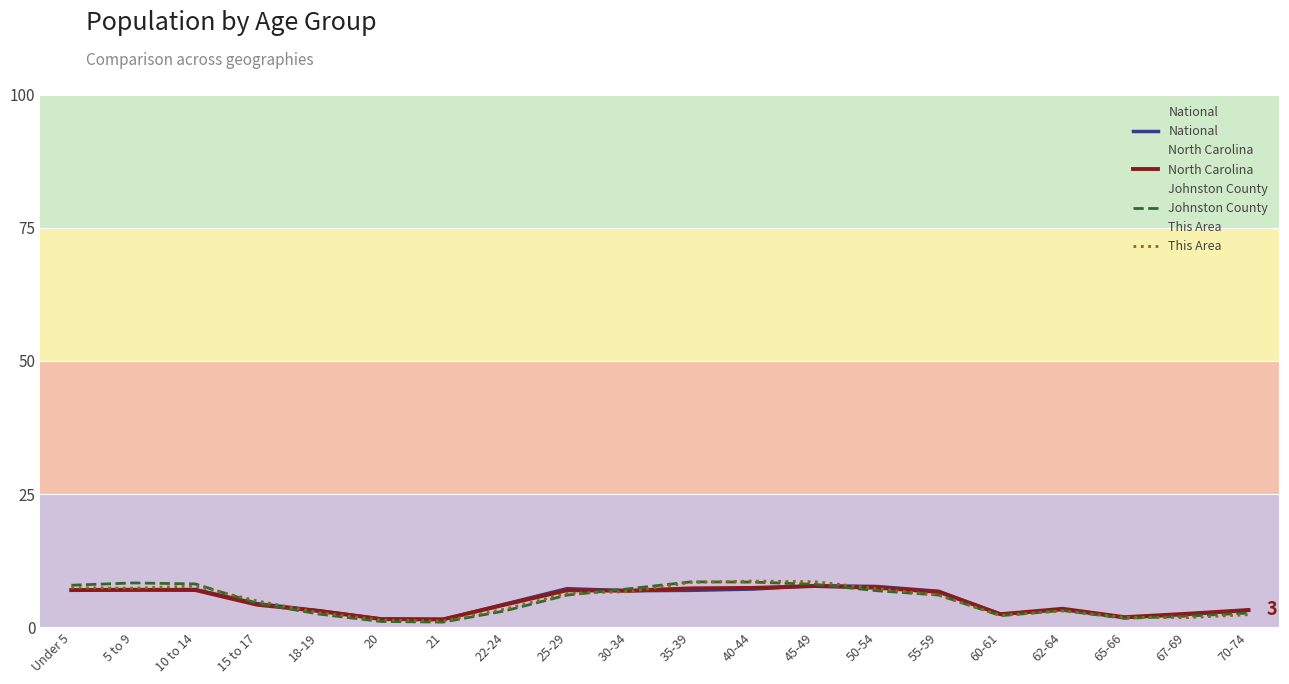

Where is the first local minimum for Johnston County?

21